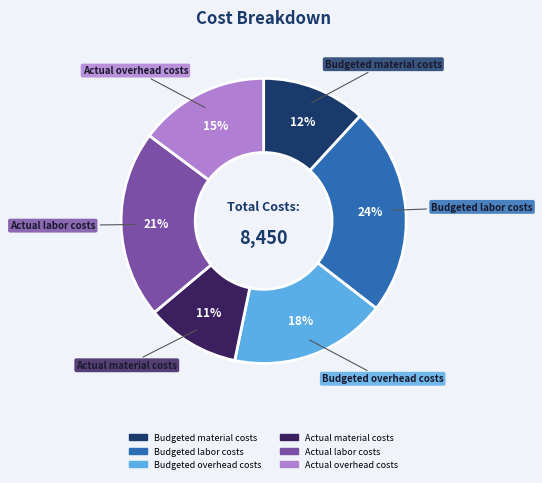

Rank the categories by value from lowest to highest.

Actual material costs, Budgeted material costs, Actual overhead costs, Budgeted overhead costs, Actual labor costs, Budgeted labor costs